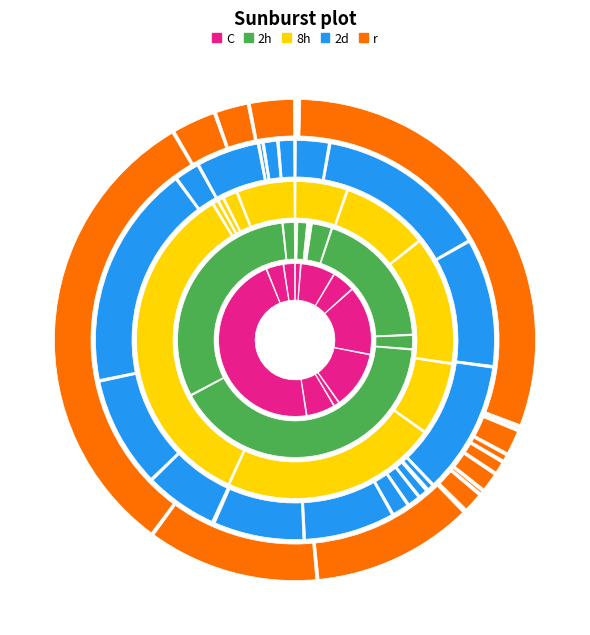

Is it true that گاو آهن برگرداندار دوطرفه is 12% of the pie?

False